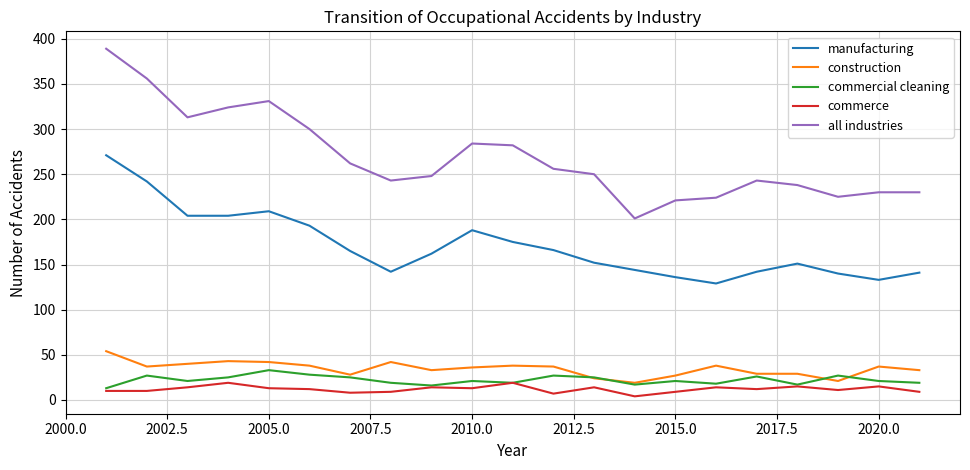

Which series has the largest total across all categories?

all industries